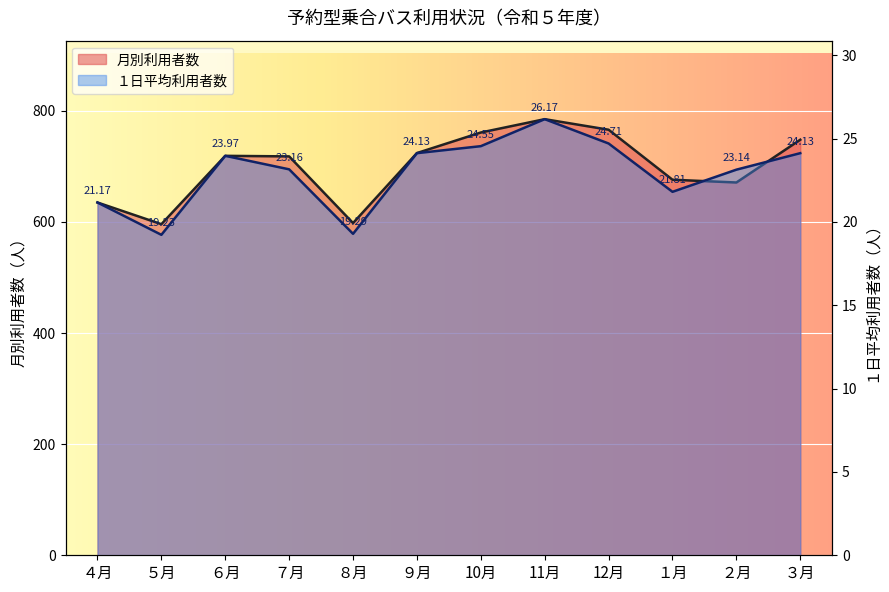

At １月, list the series in order from largest to smallest.

月別利用者数, １日平均利用者数